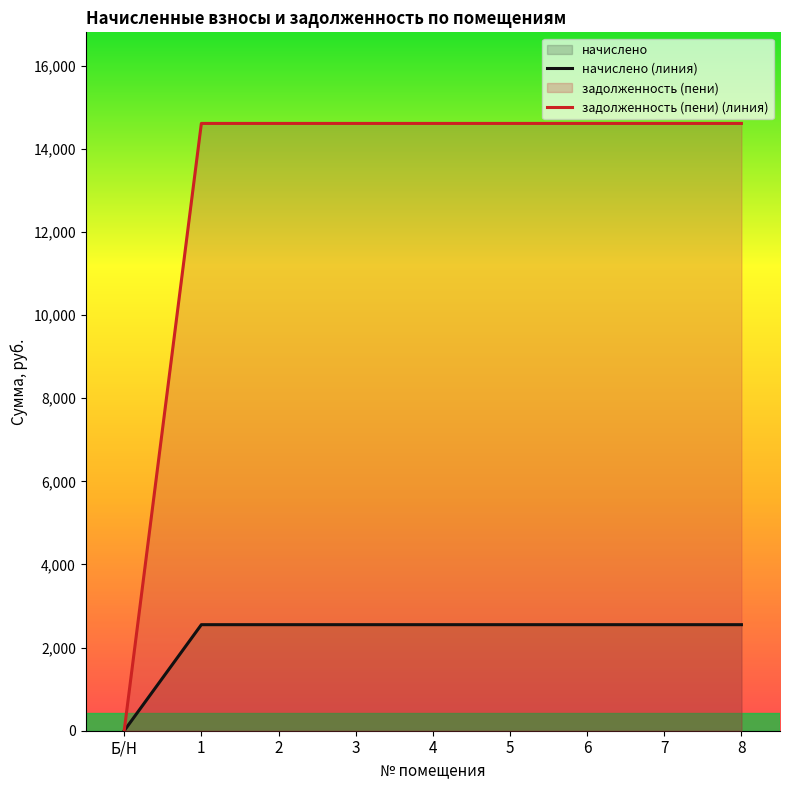

What position from the right is 3?

6